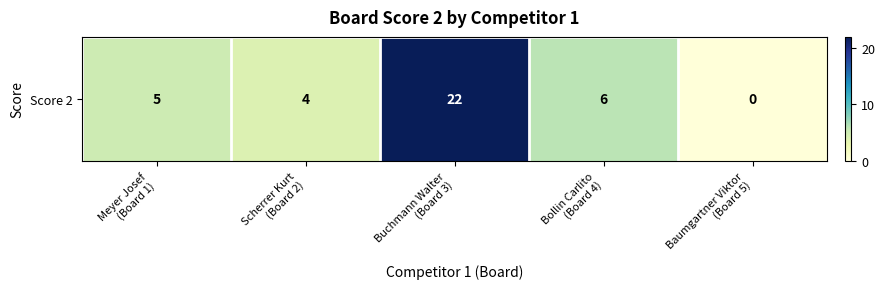

At which label does the data first exceed 5?

Buchmann Walter
(Board 3)